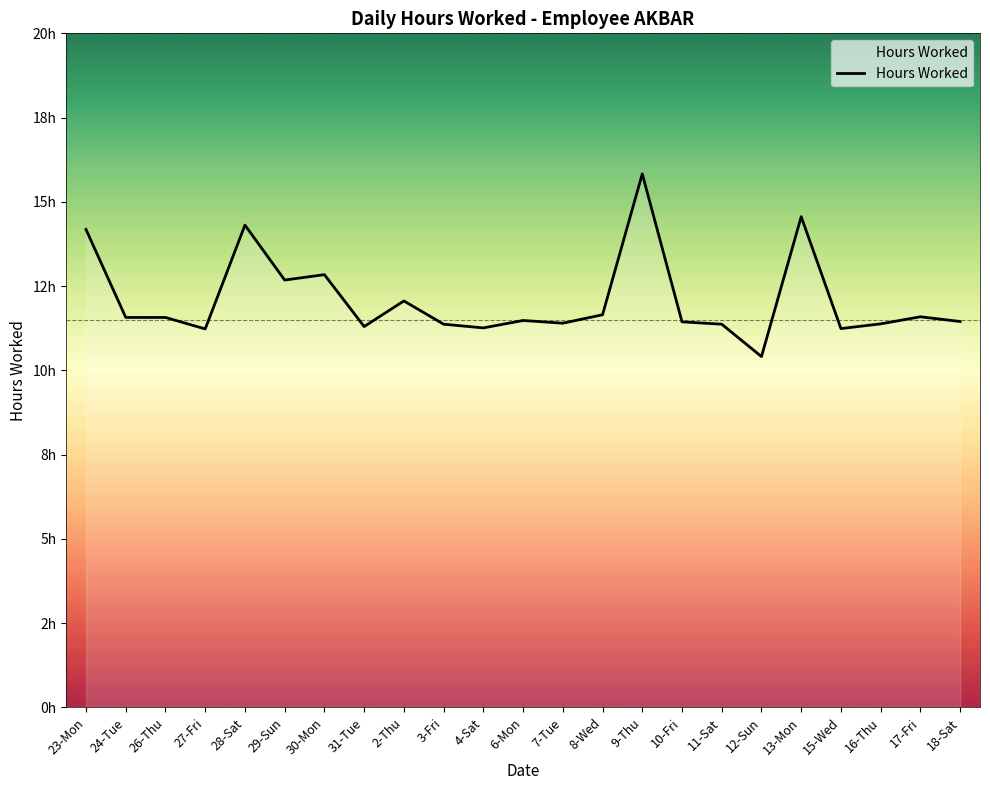

Approximately how many times larger is the value at 4-Sat compared to 24-Tue?

1.0